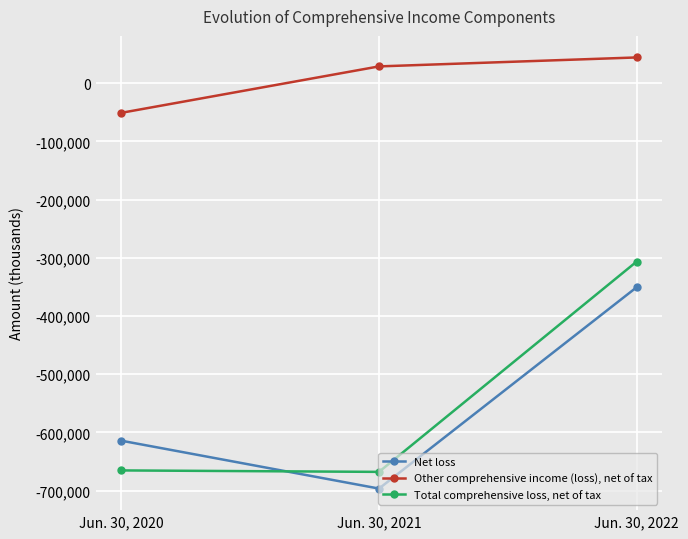

What is the difference between the highest and lowest values at Jun. 30, 2022?

394719